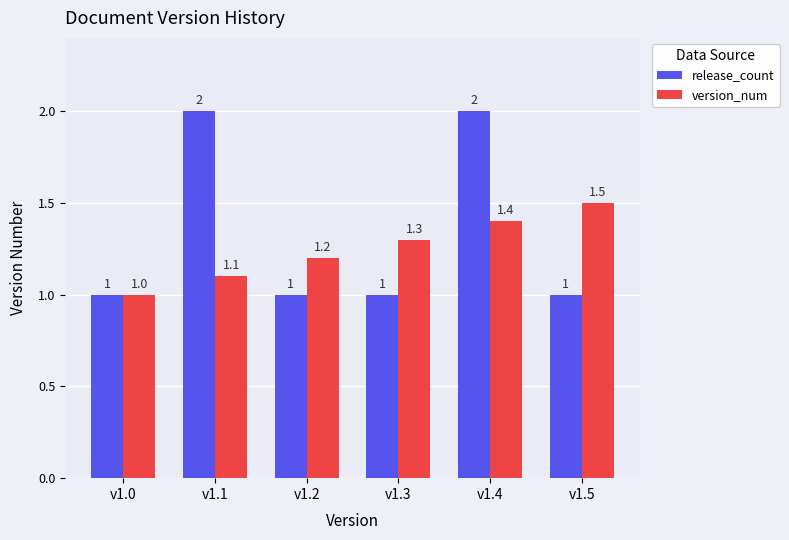

The release_count series shows 1.0 at v1.5. True or false?

True